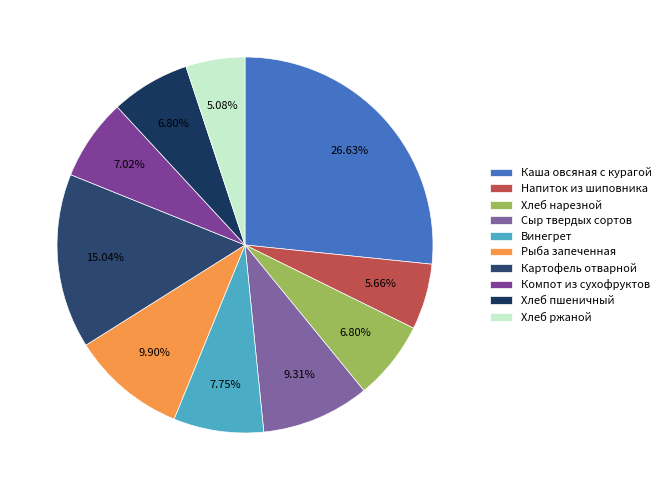

Approximately how many times larger is the value at Винегрет compared to Каша овсяная с курагой?

0.3